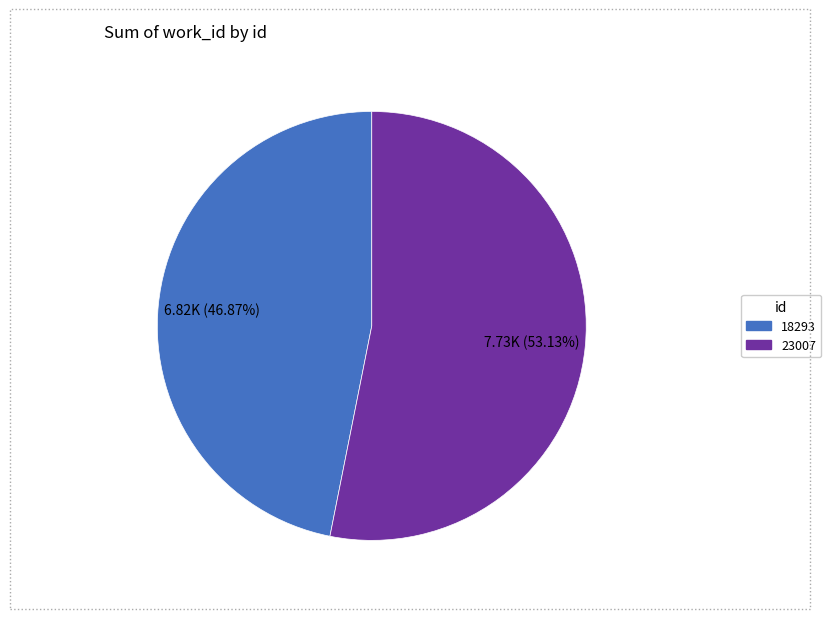

Does 18293 represent more than half of the total?

No